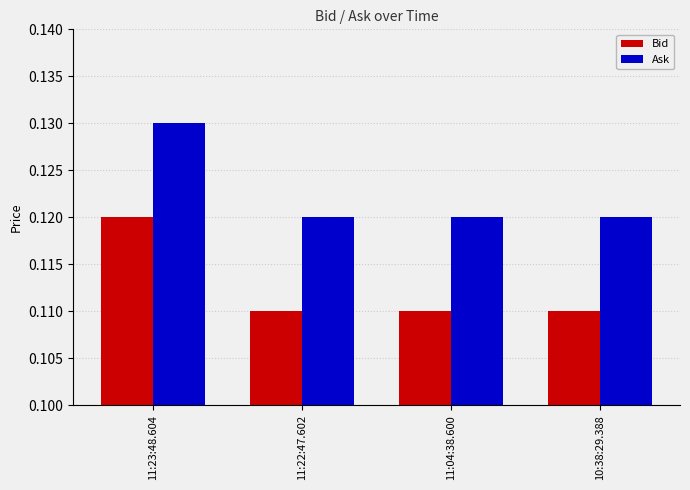

List the series in order of their overall mean, lowest first.

Bid, Ask